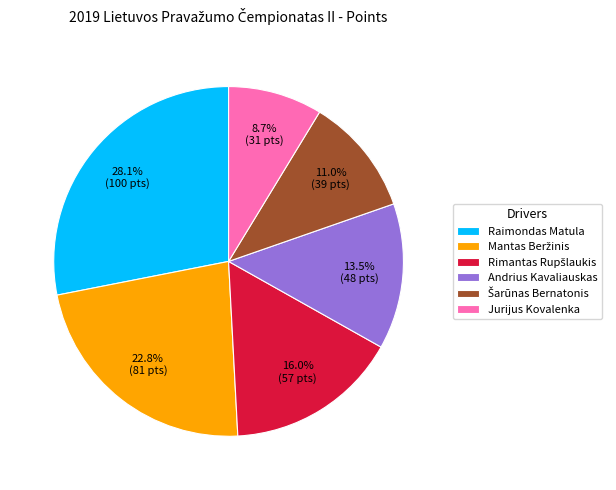

Does Jurijus Kovalenka represent more than half of the total?

No